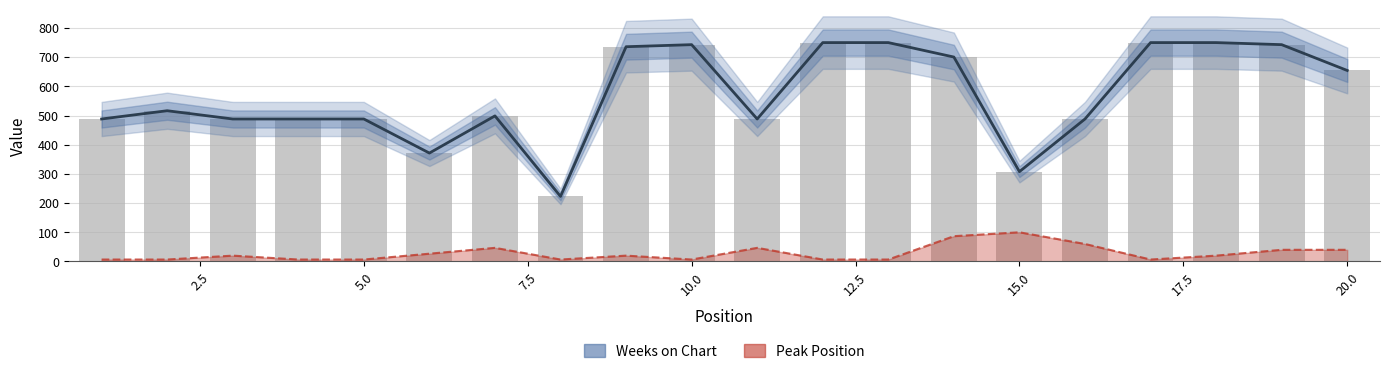

Is it true that Peak Position equals 3.3 at 16?

False